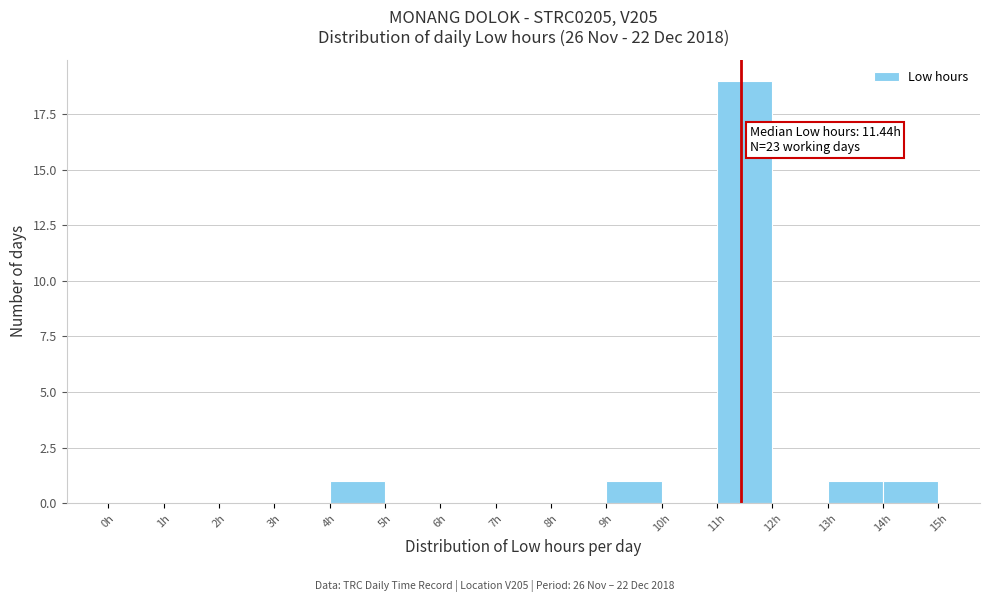

Over which range of the x-axis is the bar tallest?

11 to 12